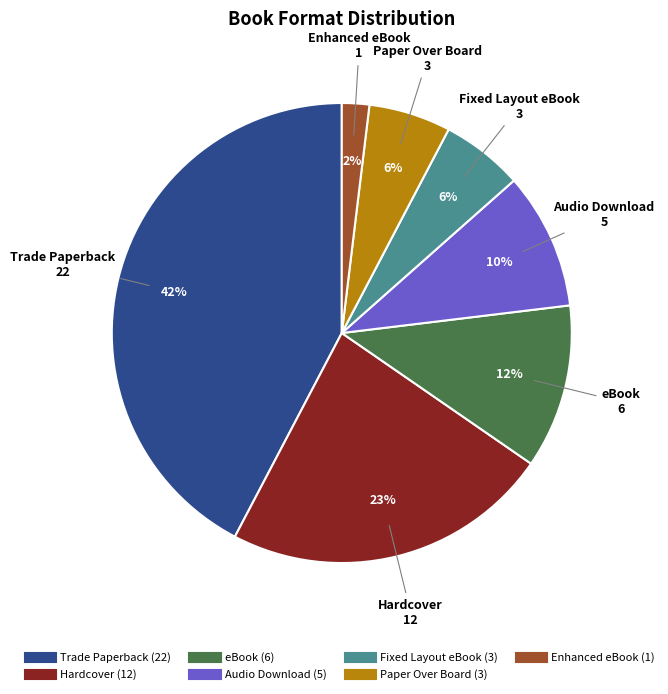

Is it true that Paper Over Board is 6% of the pie?

True